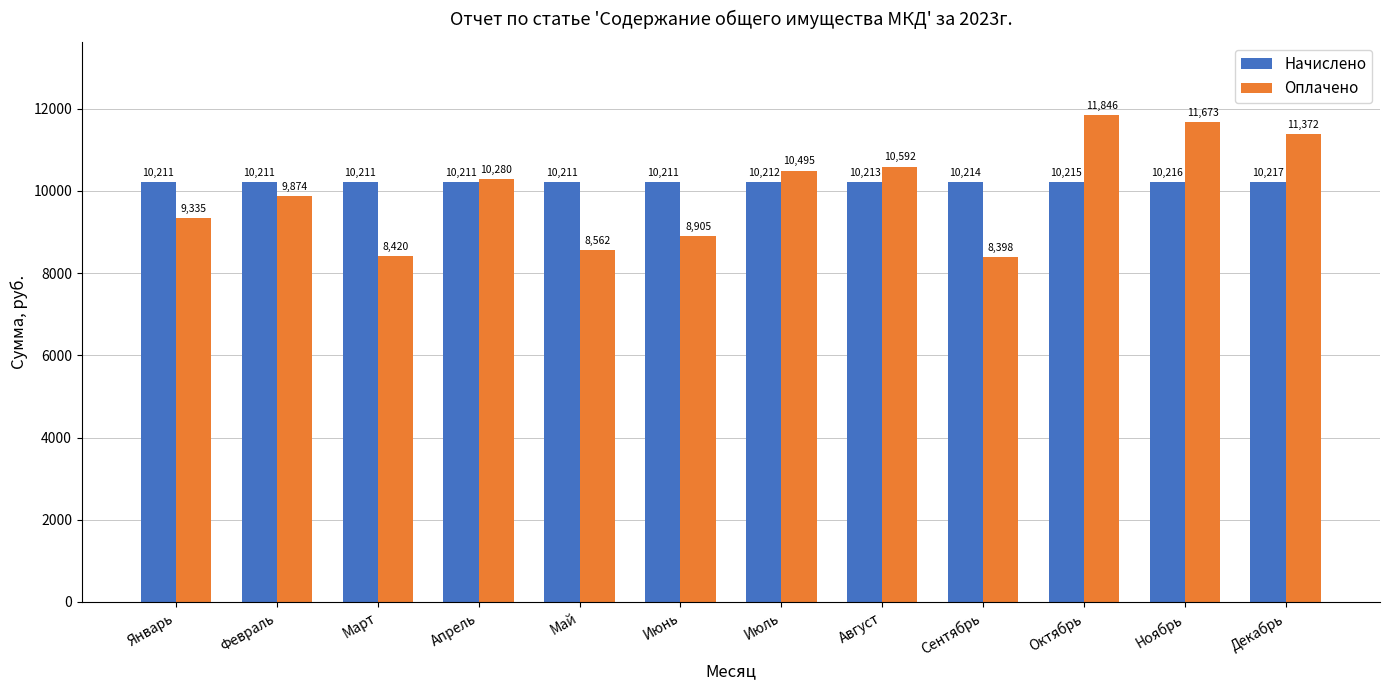

Which series has the widest spread of values?

Оплачено